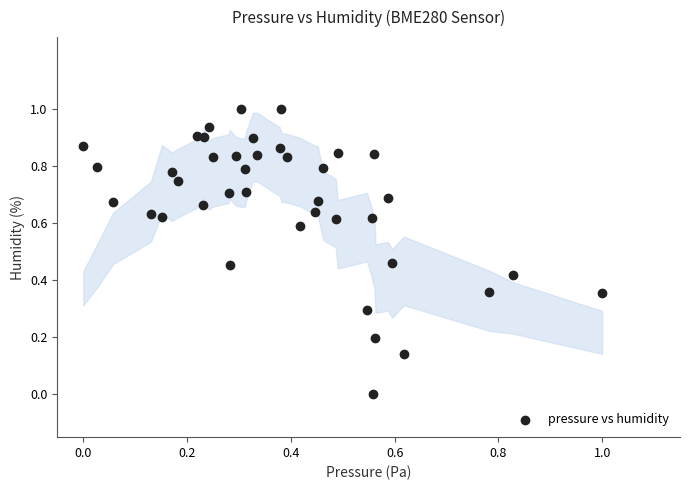

What is the range of X values (max minus min)?

1.0